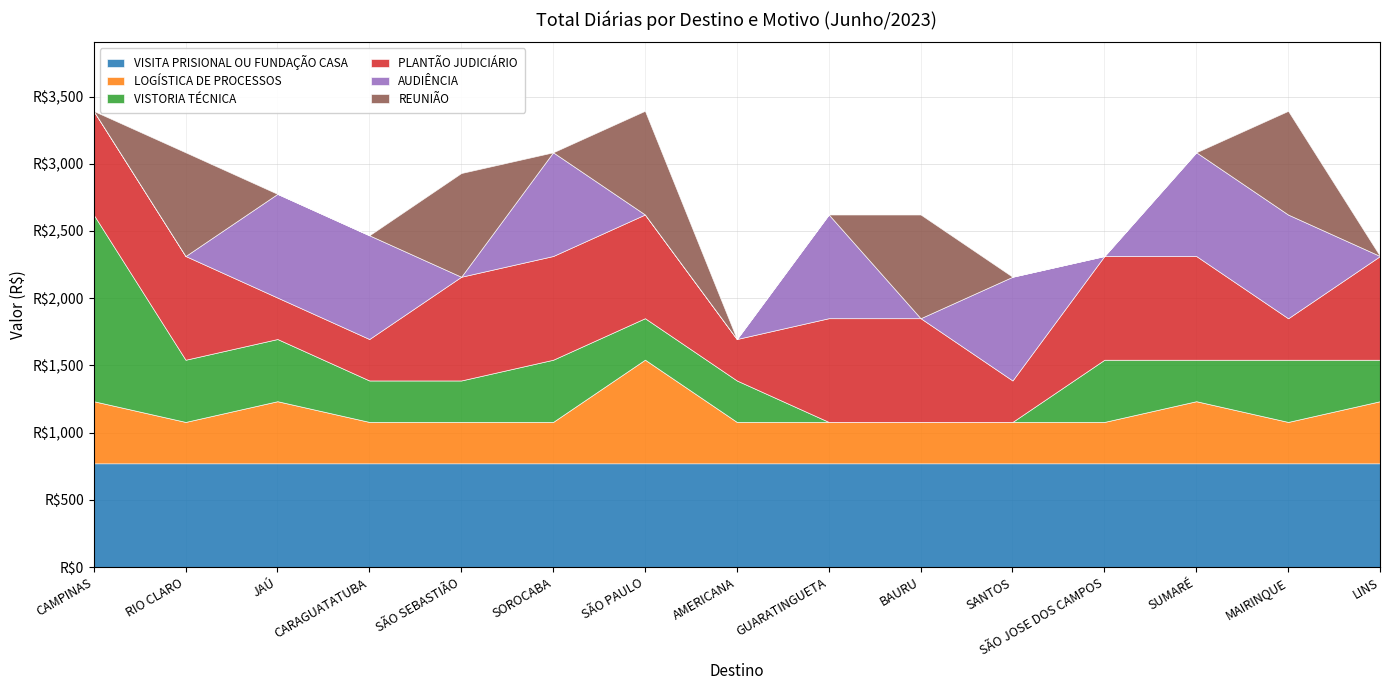

How many categories are shown in the chart?

15